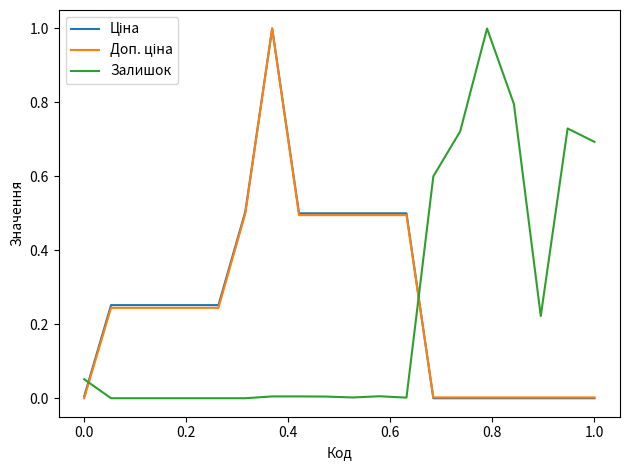

What is the maximum value shown in the chart?

1.0